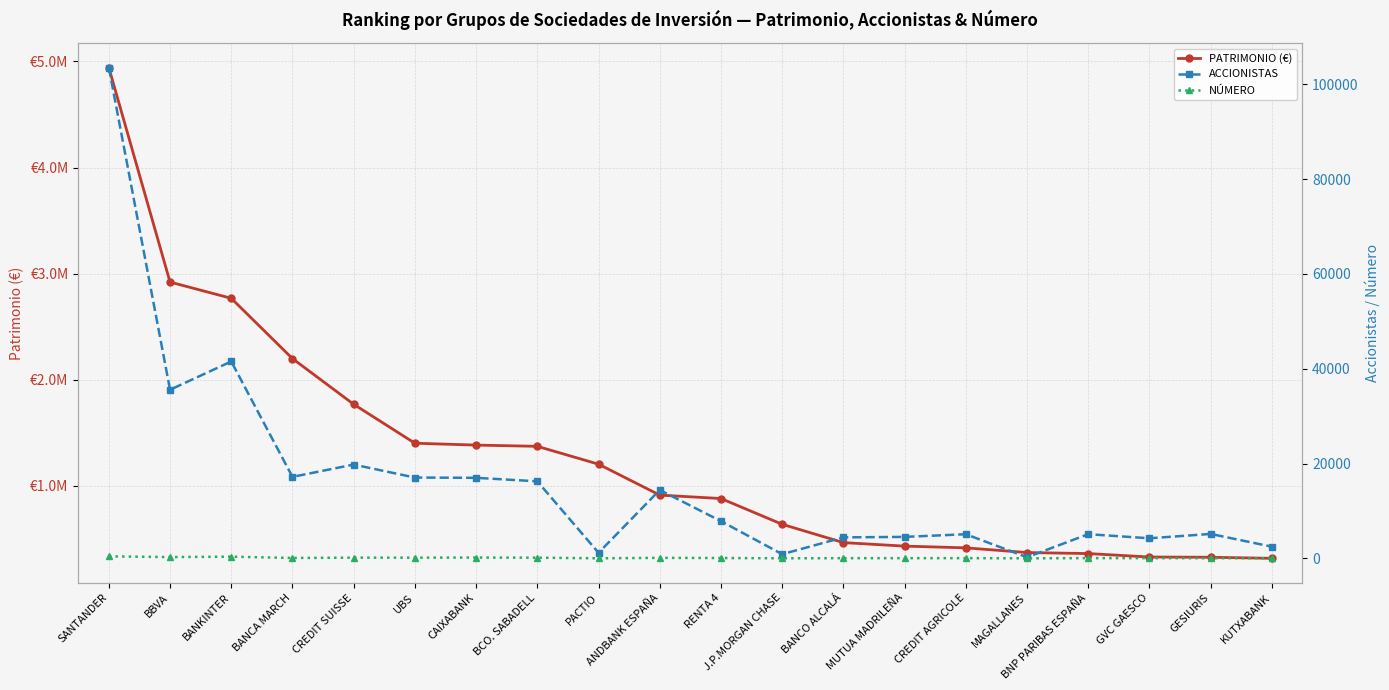

At MAGALLANES, list the series in order from largest to smallest.

PATRIMONIO (€), ACCIONISTAS, NÚMERO